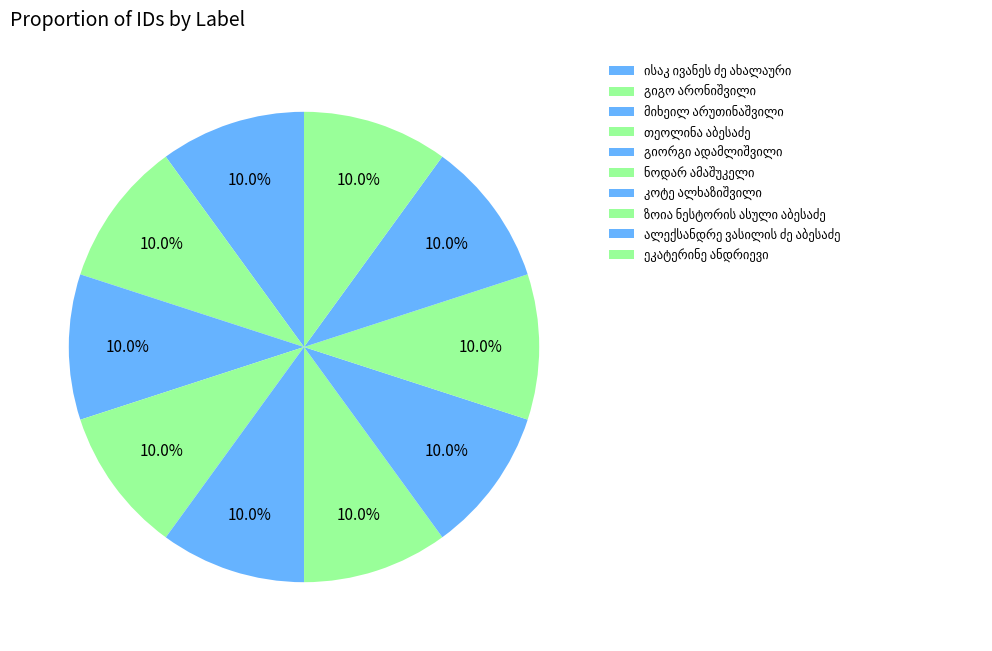

How many segments does this pie chart have?

10